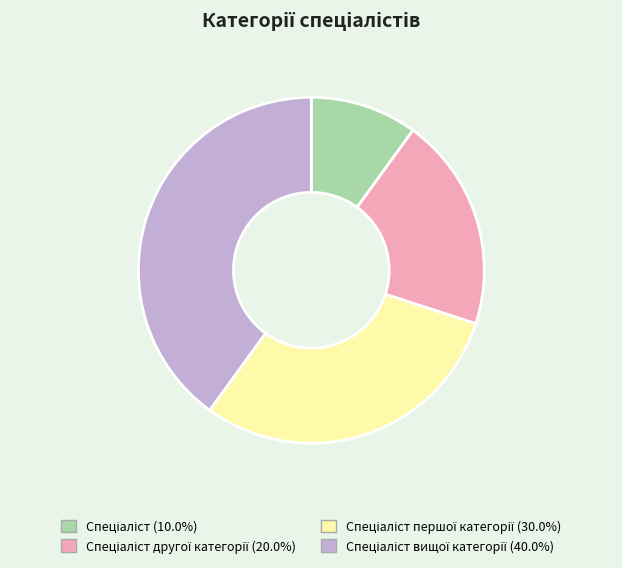

Is there any slice that represents more than half of the pie?

No